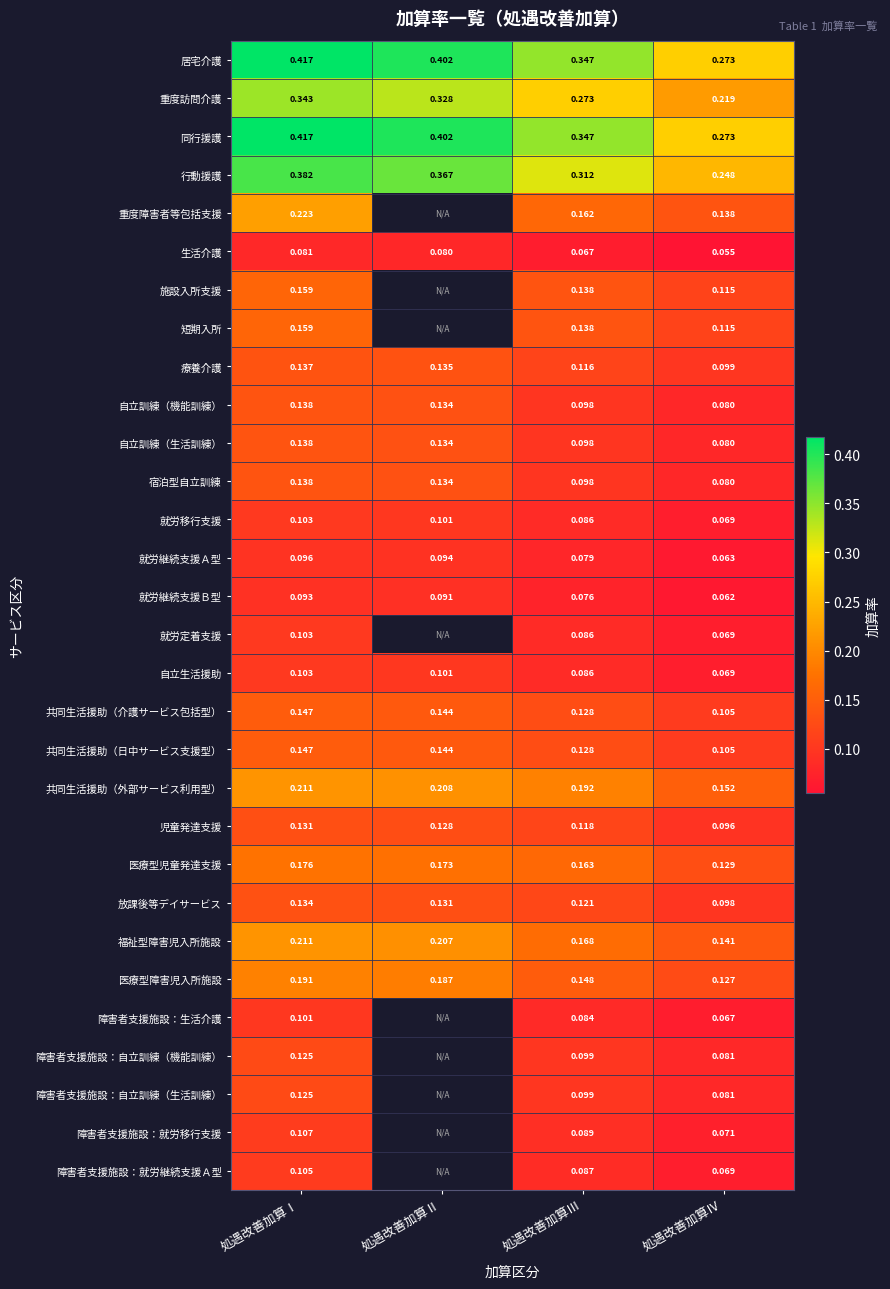

At which label does 自立訓練（機能訓練） reach its peak?

処遇改善加算Ⅰ